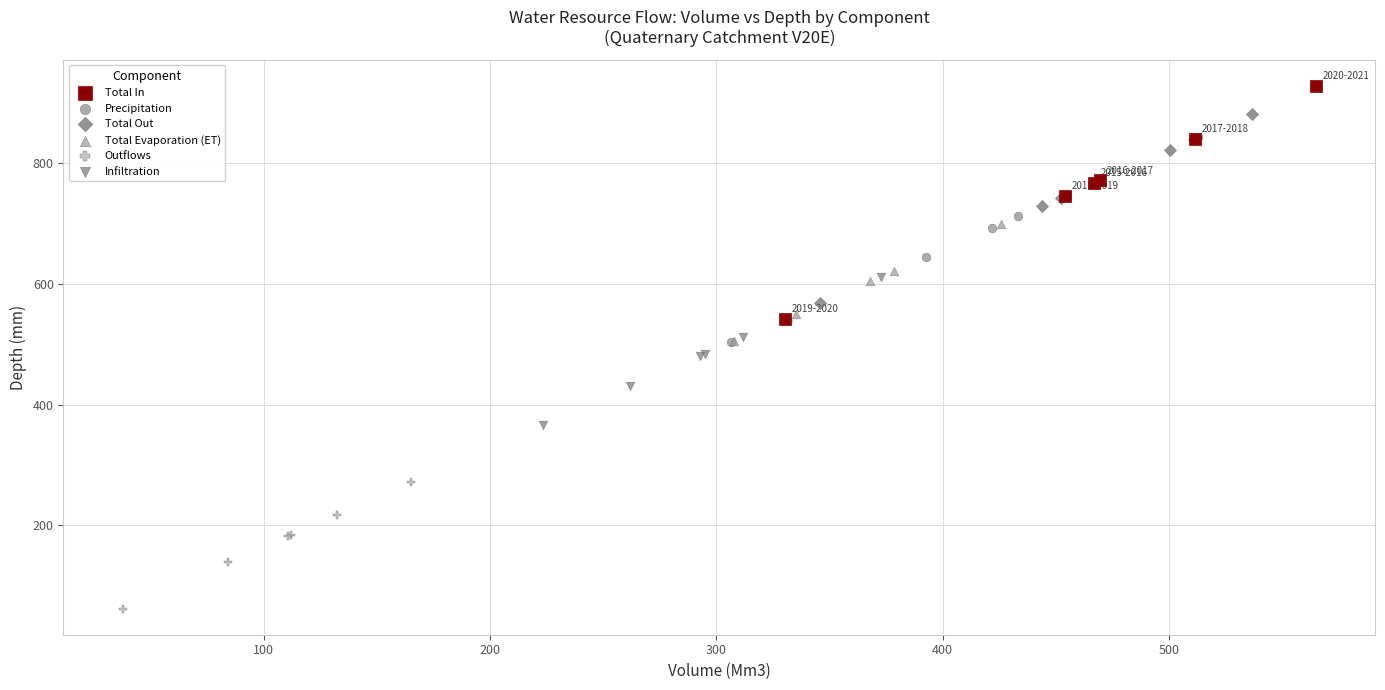

What are all the series names shown in the legend?

Total In, Precipitation, Total Out, Total Evaporation (ET), Outflows, Infiltration